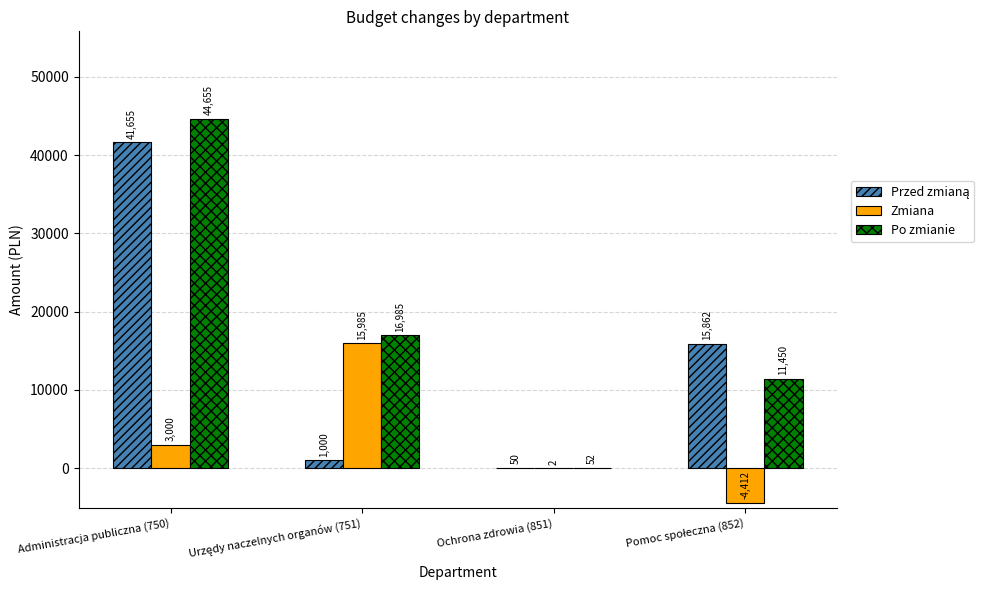

What is the total value across all series at Ochrona zdrowia (851)?

104